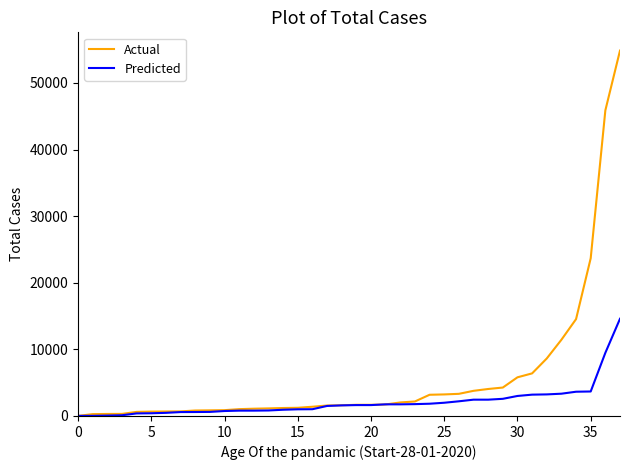

After their last crossing, which series has the higher values: Actual or Predicted?

Actual